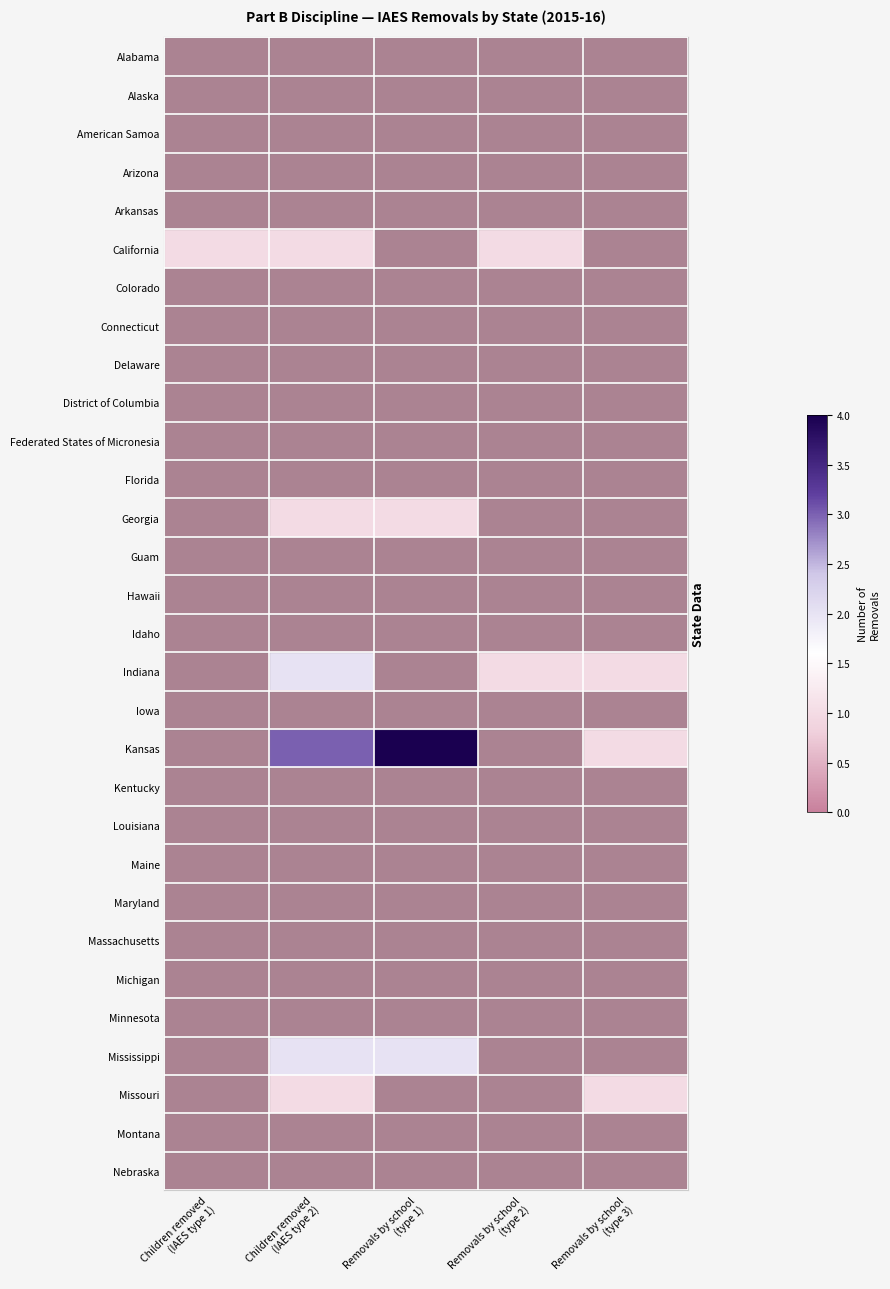

At which category does the chart reach its minimum across all series?

Children removed
(IAES type 1)